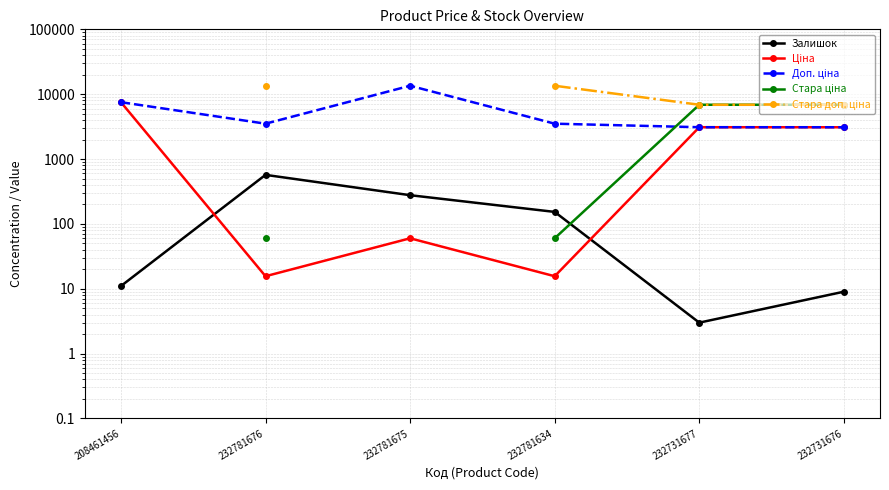

What is the difference between the highest and lowest values at 232731676?

6860.4